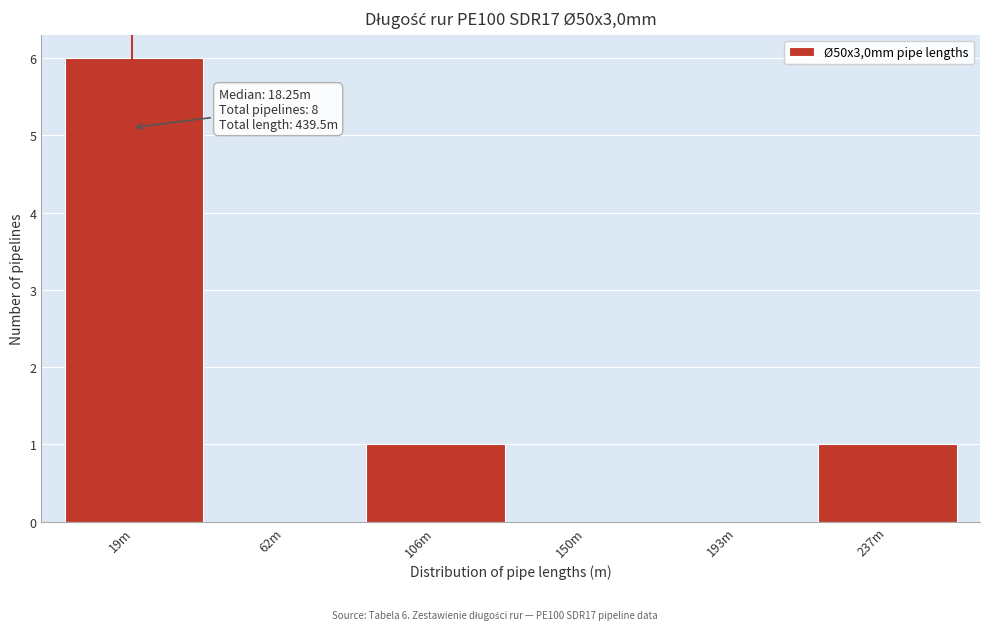

Reading right to left, extract all data points from this chart.

237m=1	193m=0	150m=0	106m=1	62m=0	19m=6